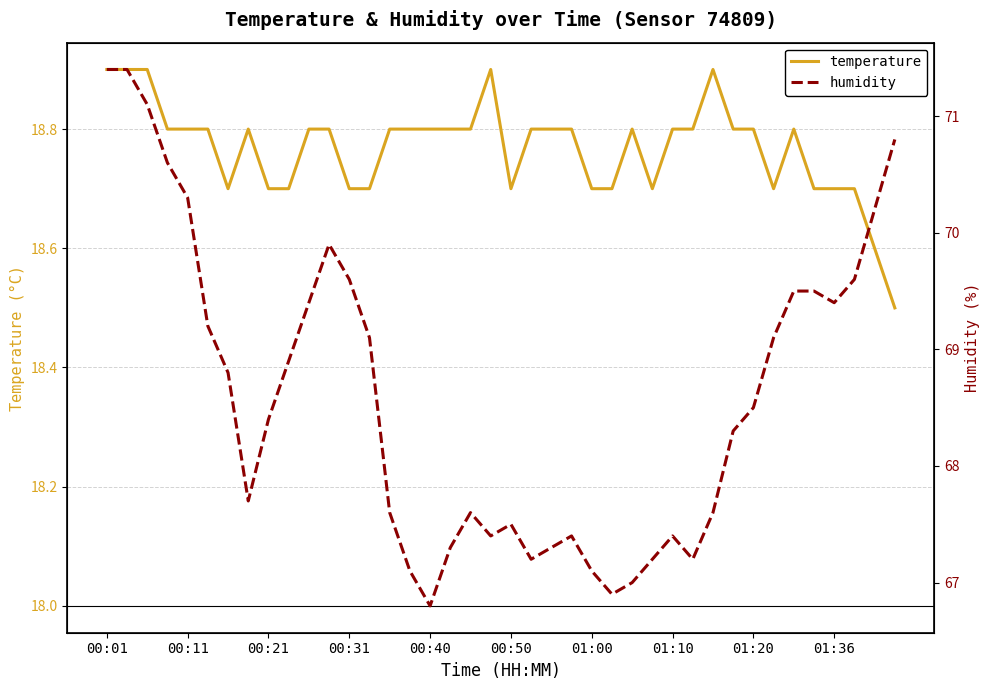

What is the difference between the maximum and minimum values in the humidity series?

4.6